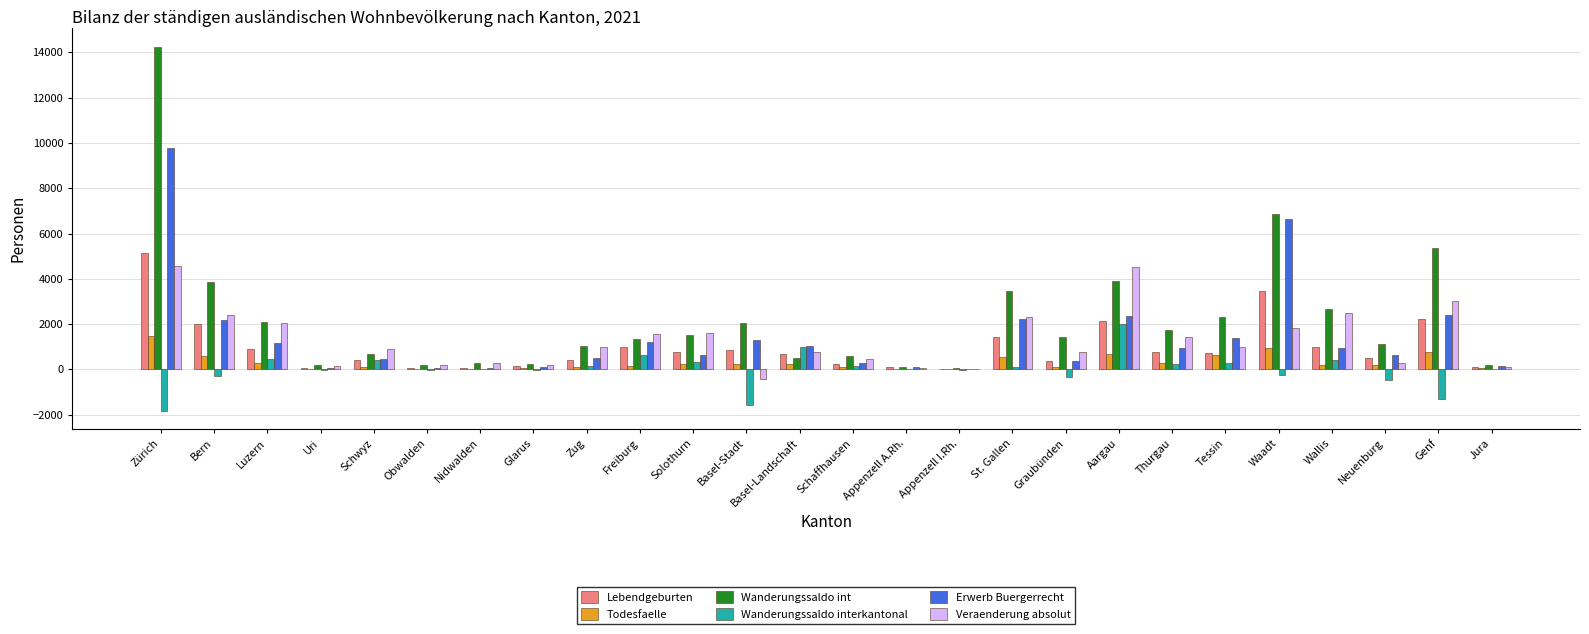

Where does the Lebendgeburten series first go above 725?

Zürich